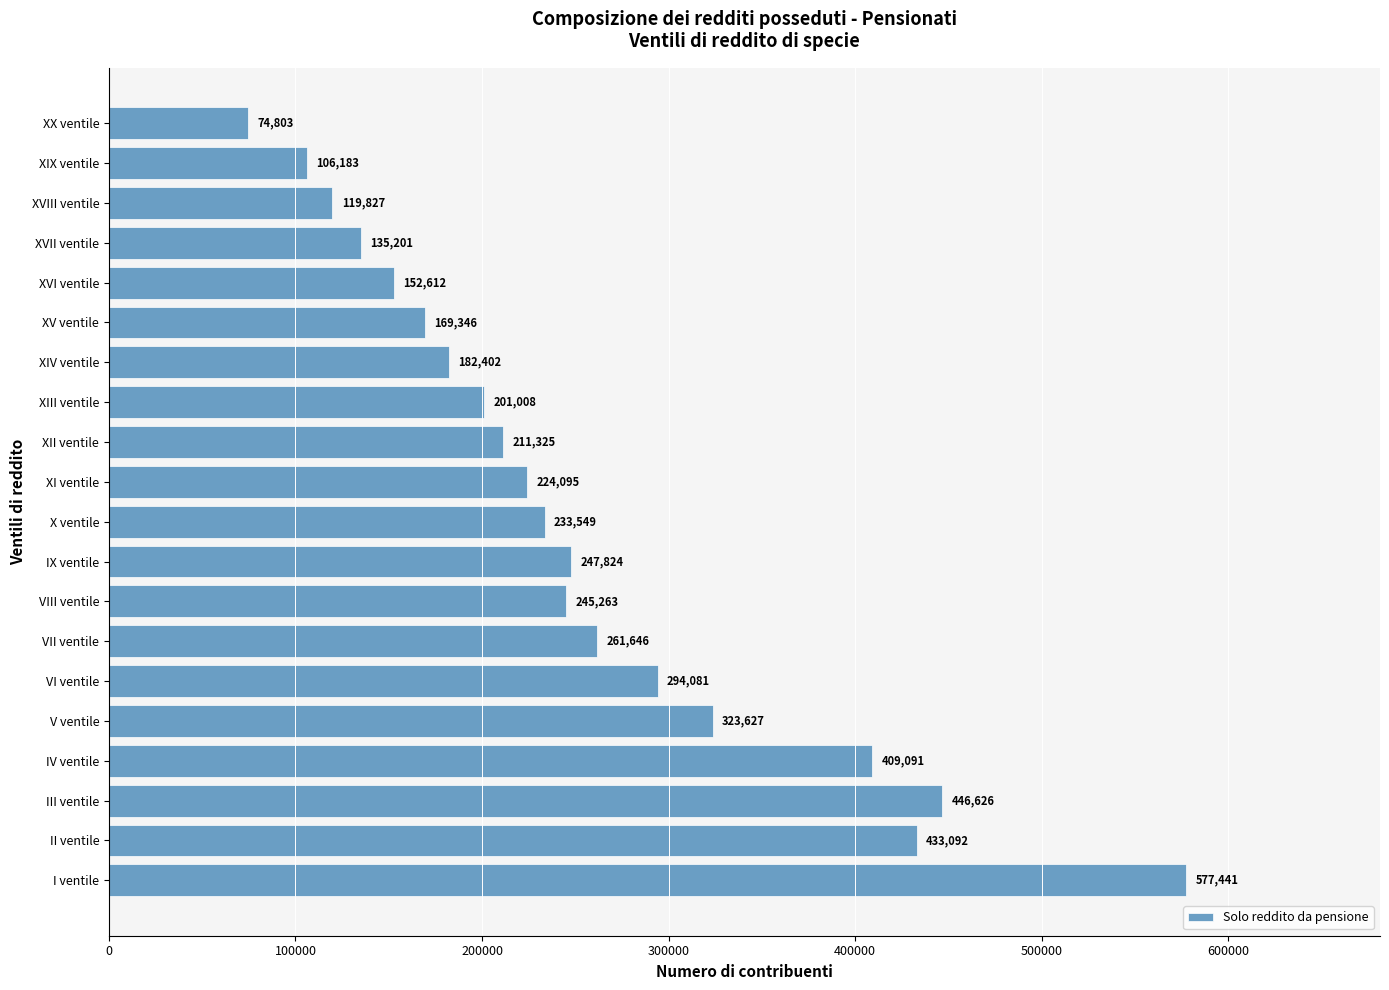

Rank the categories by value from lowest to highest.

XX ventile, XIX ventile, XVIII ventile, XVII ventile, XVI ventile, XV ventile, XIV ventile, XIII ventile, XII ventile, XI ventile, X ventile, VIII ventile, IX ventile, VII ventile, VI ventile, V ventile, IV ventile, II ventile, III ventile, I ventile